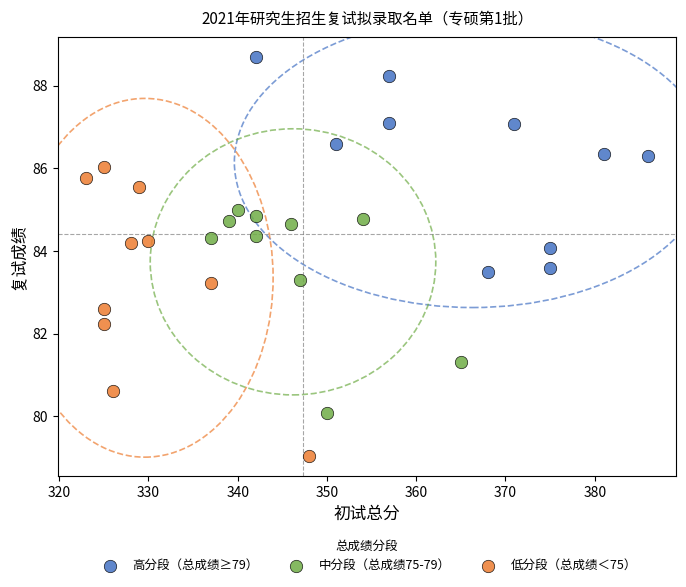

Which series reaches the maximum Y coordinate?

高分段（总成绩≥79）